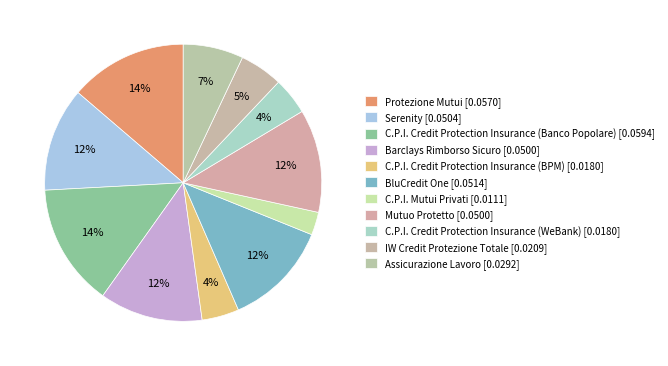

How many slices are in this pie chart?

11